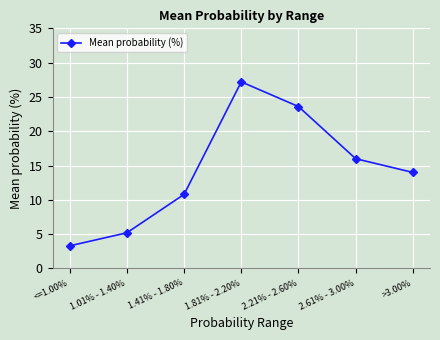

Reading left to right, extract all data points from this chart.

3.3	5.2	10.8	27.2	23.6	16.0	14.0